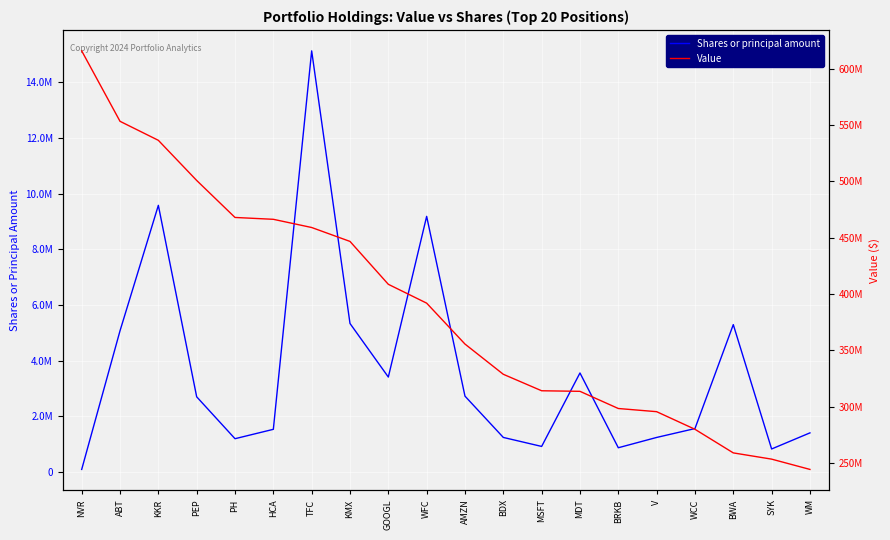

List the series in order of their peak value, lowest first.

Shares or principal amount, Value